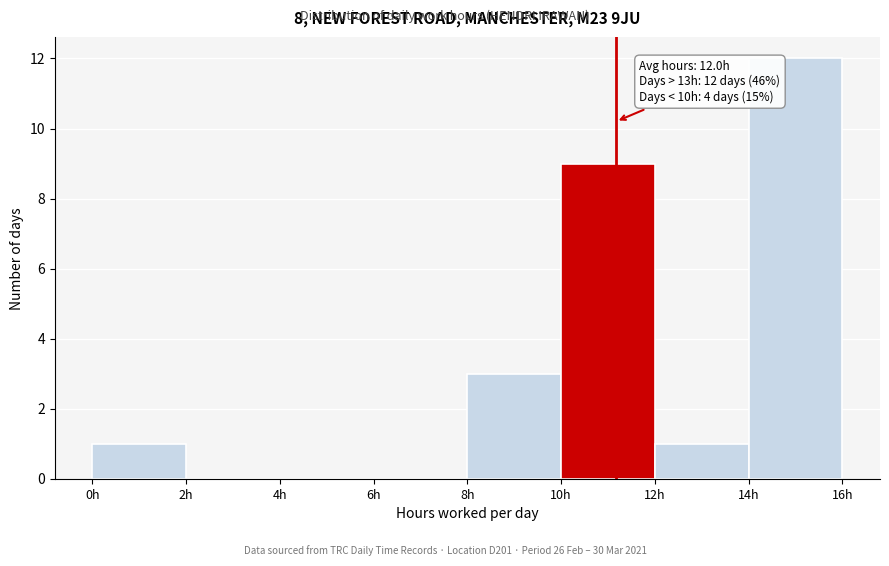

Which range on the x-axis has the tallest bar?

14 to 16